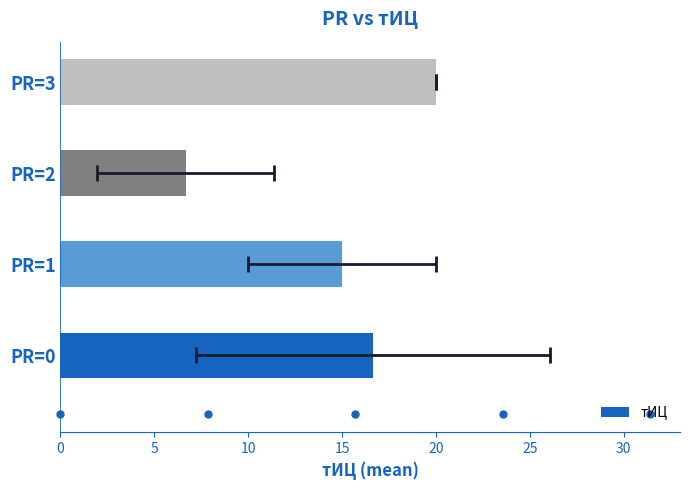

True or false: the data shows 25.6 at PR=0.

False